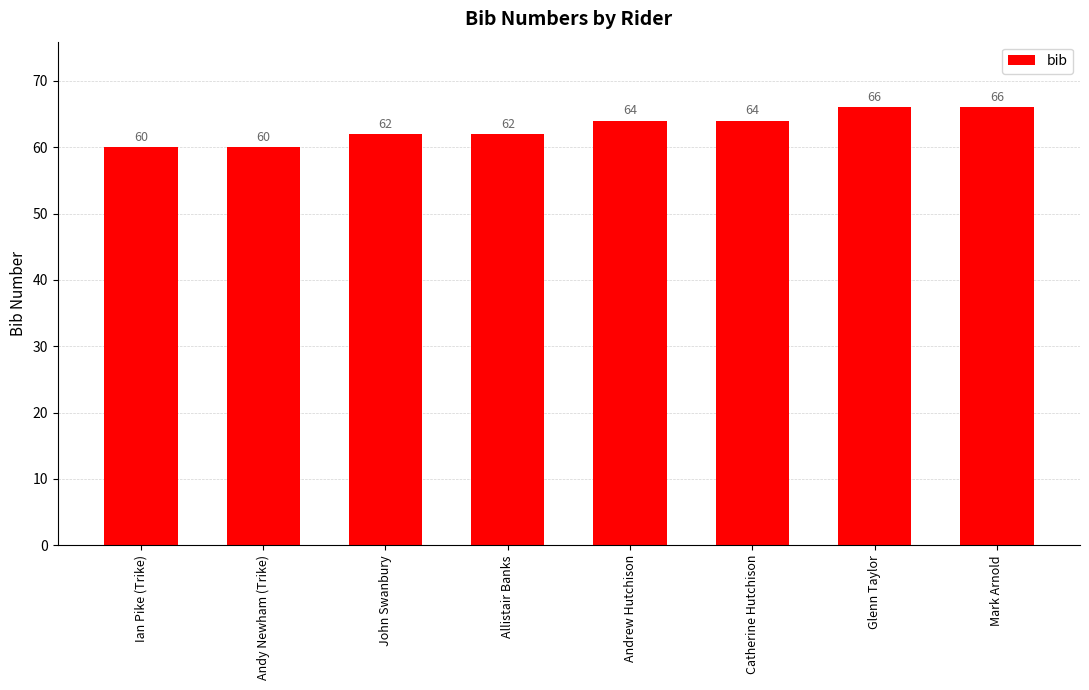

How many categories are shown in the chart?

8